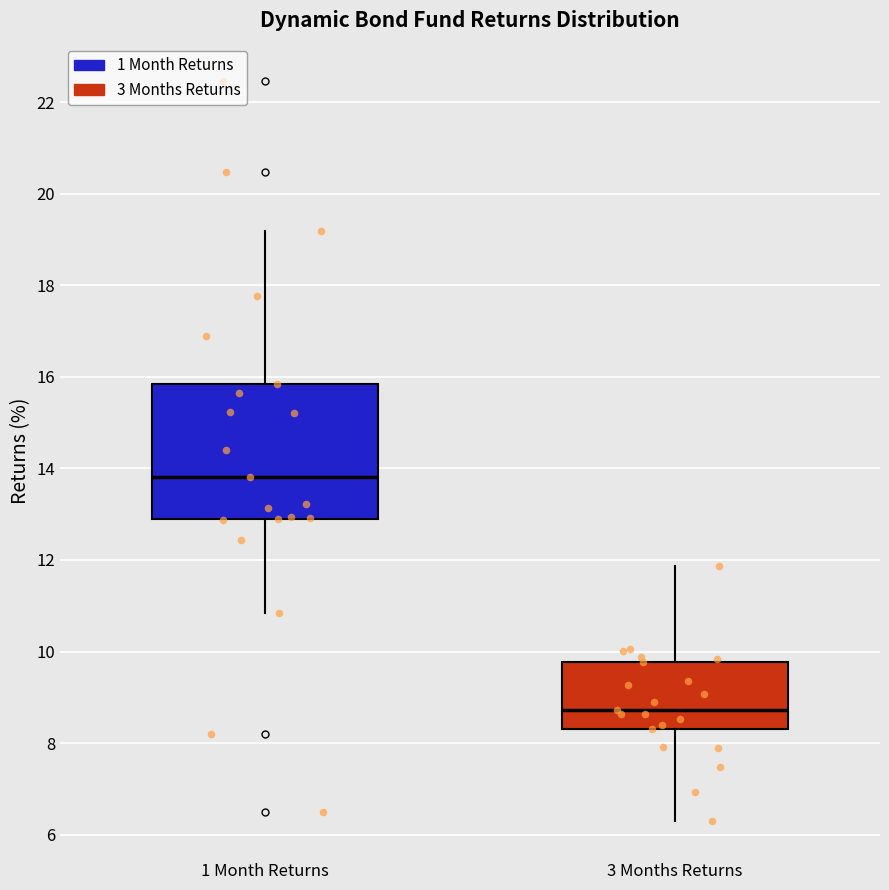

Reading left to right, transcribe this box plot: for each box, give where its median line is, the range the box spans, and where its two whiskers end, as read against the y-axis. The values are not printed on the chart, so give them approximately, as read against the axis.

1 Month Returns: median 13.8, box 12.8 to 15.8, whiskers 10.8 to 19.2
3 Months Returns: median 8.8, box 8.4 to 9.8, whiskers 6.2 to 11.8